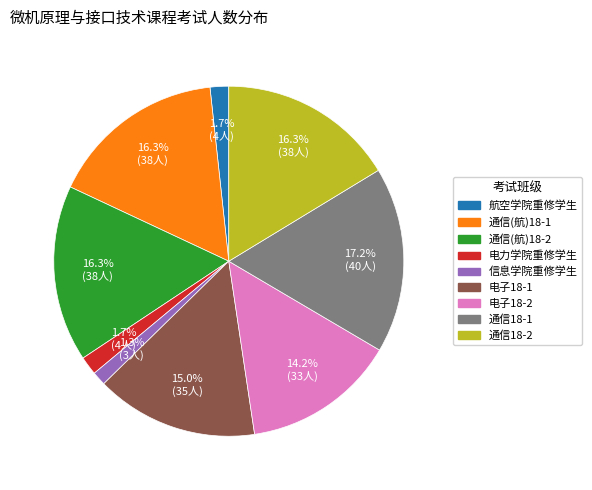

Between 信息学院重修学生 and 电子18-1, which is larger?

电子18-1